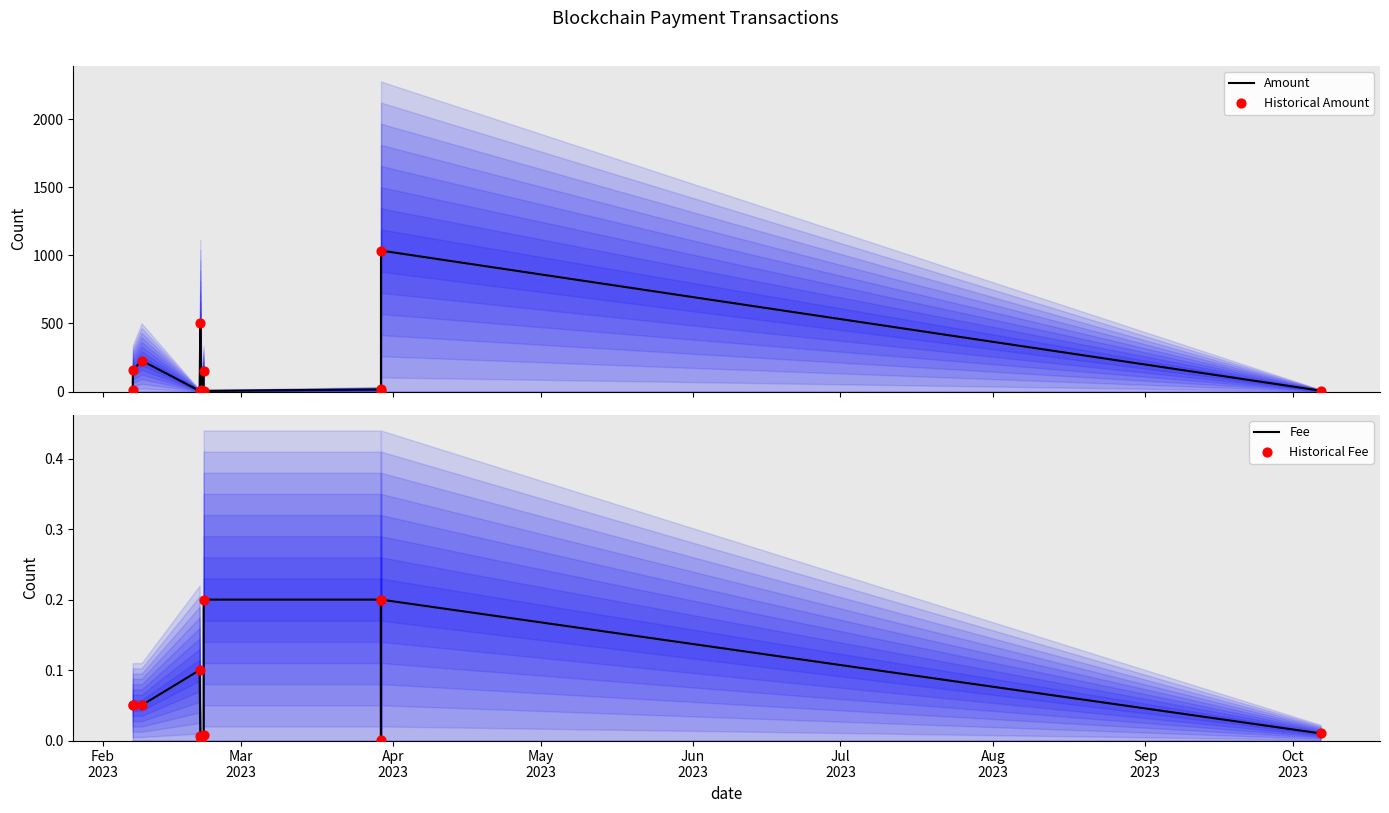

At how many categories does at least one series exceed 483?

2